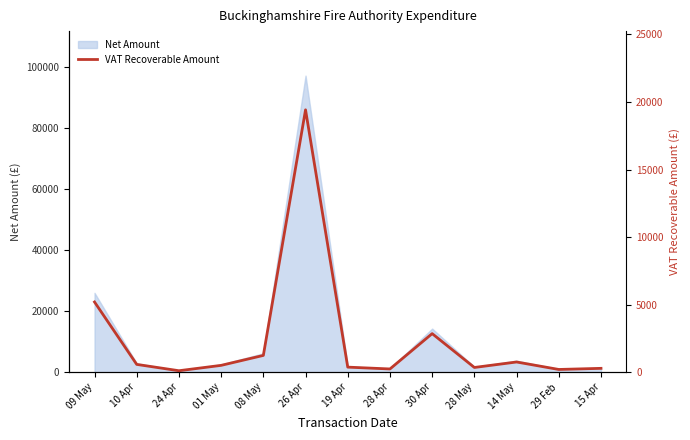

What is the greatest value displayed?

19423.0